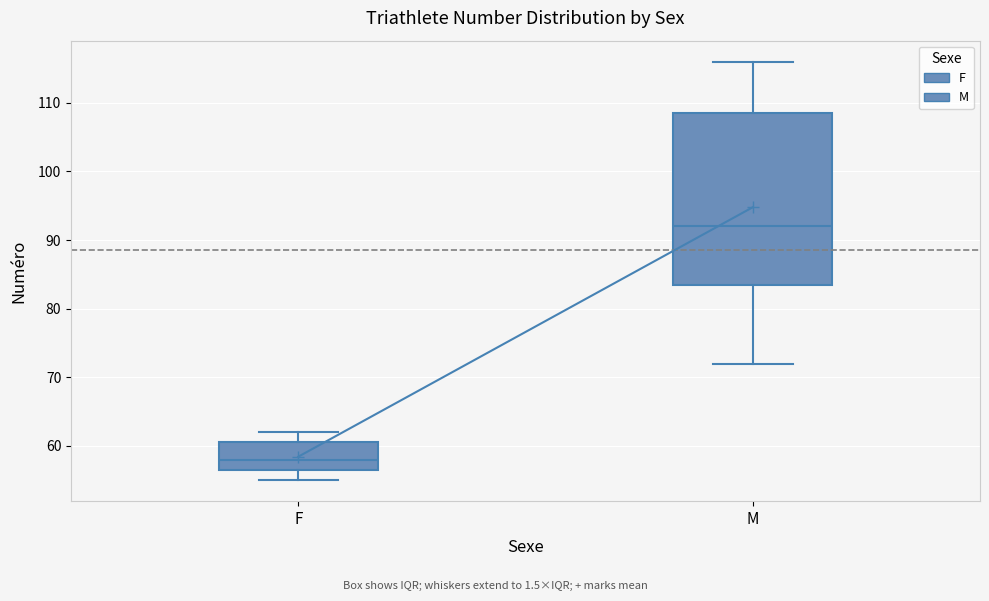

Reading left to right, transcribe this box plot: for each box, give where its median line is, the range the box spans, and where its two whiskers end, as read against the y-axis. The values are not printed on the chart, so give them approximately, as read against the axis.

F: median 58, box 57 to 61, whiskers 55 to 62
M: median 92, box 84 to 109, whiskers 72 to 116